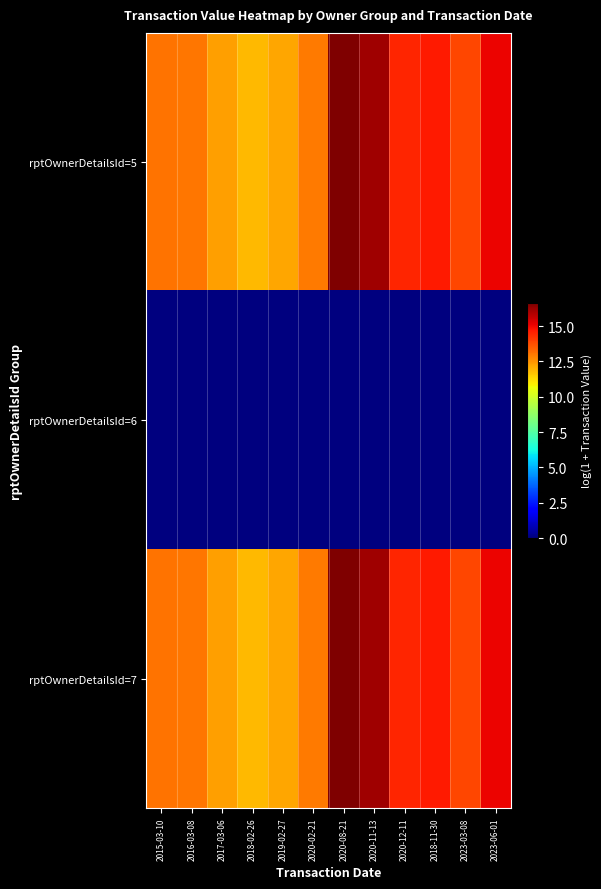

Rank the series by their maximum value, from highest to lowest.

rptOwnerDetailsId=5, rptOwnerDetailsId=7, rptOwnerDetailsId=6